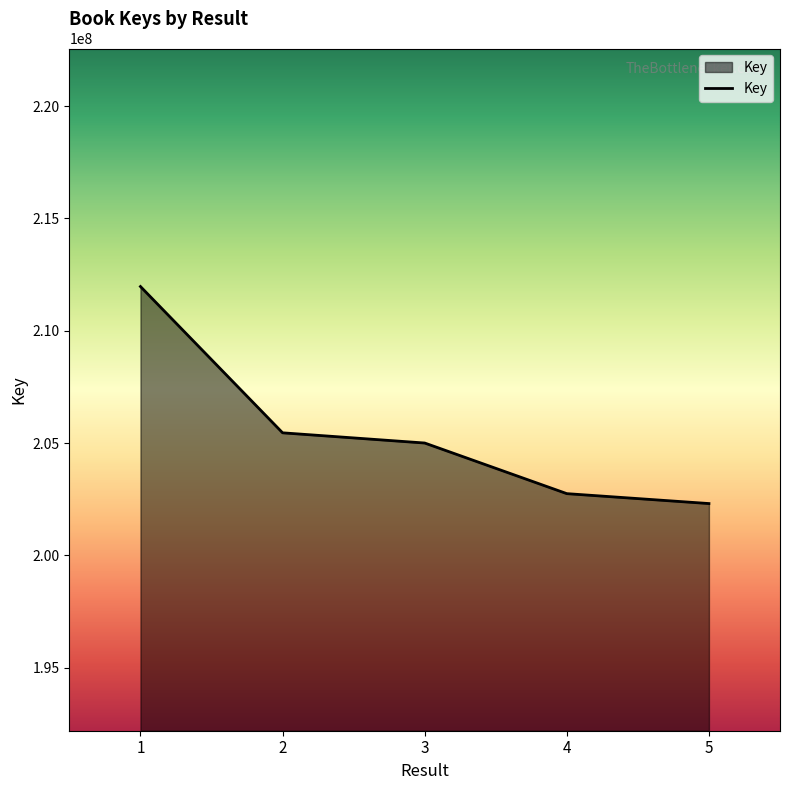

What is the difference between the maximum and minimum values?

9663426